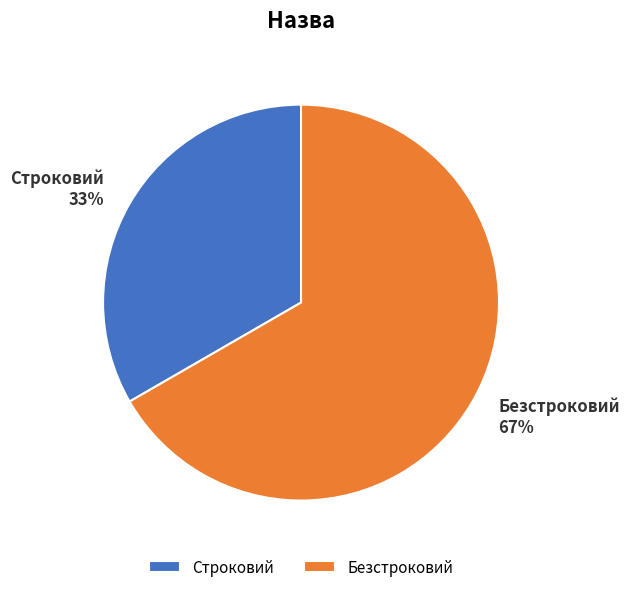

Is it true that Безстроковий is 75% of the pie?

False